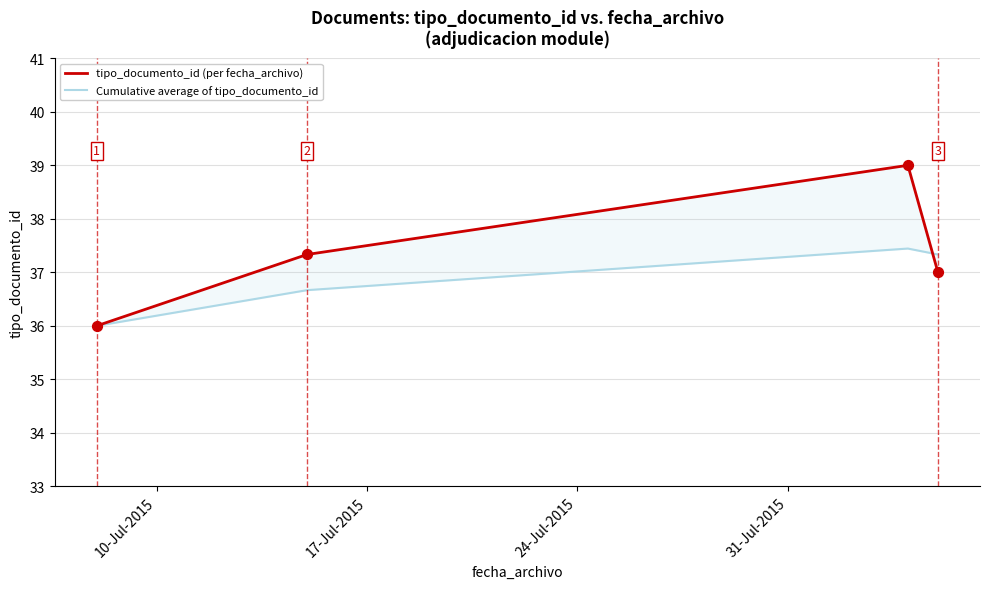

What is the total value across all series at 17-Jul-2015?

74.0